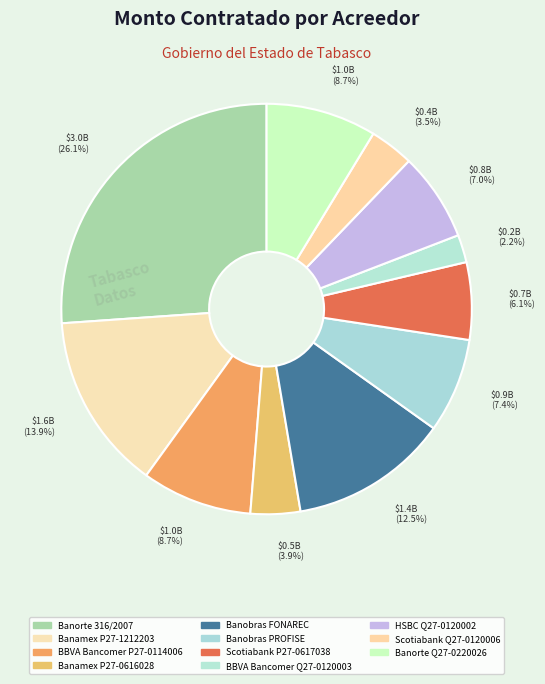

Which category has the biggest portion of the pie?

Banorte 316/2007